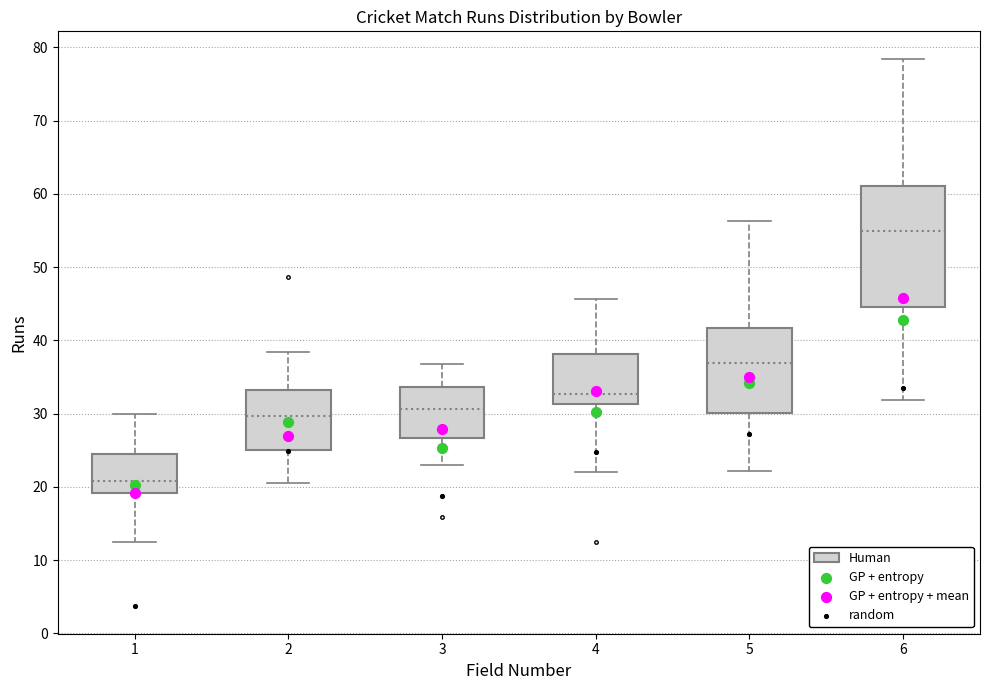

Where does the upper whisker of the box at x = 1 end on the y-axis? The values are not printed on the chart, so give them approximately, as read against the axis.

30